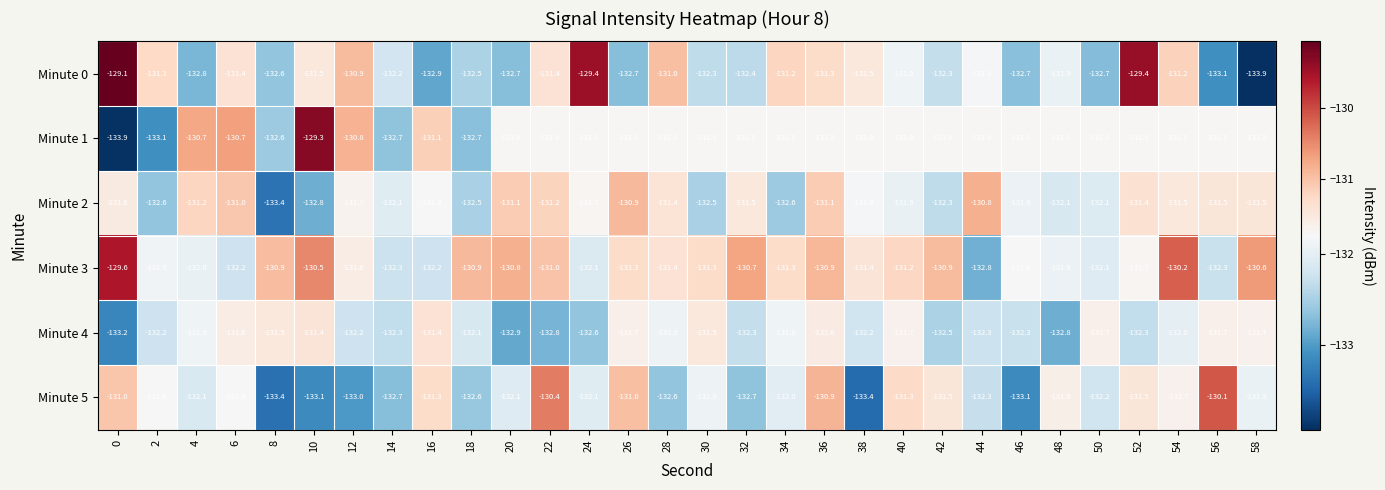

What is the difference between the maximum and minimum values in the Minute 5 series?

3.3